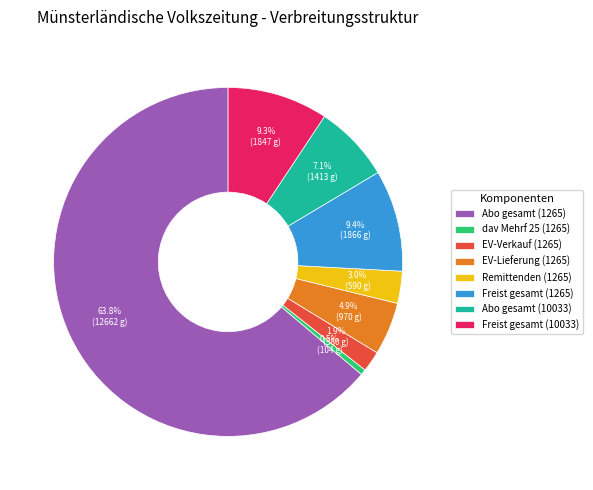

Which slice is the largest?

Abo gesamt (1265)